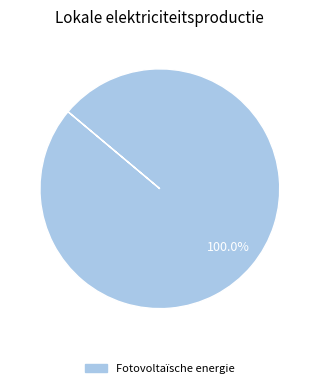

How many slices are in this pie chart?

1